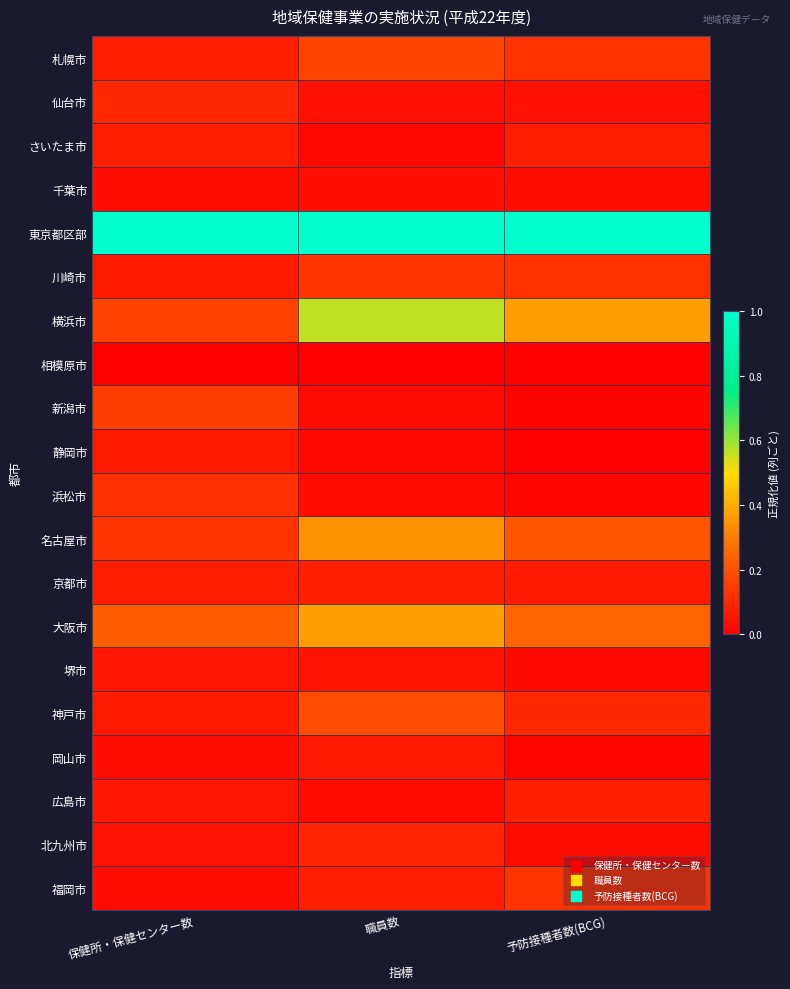

What is the total value across all series at 保健所・保健センター数?

2.6